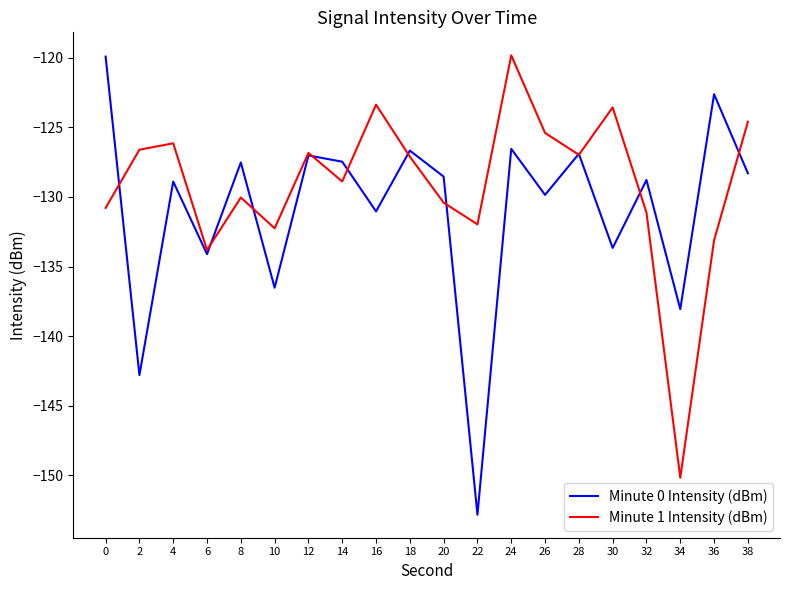

Which series changed the most between 0 and 16?

Minute 0 Intensity (dBm)